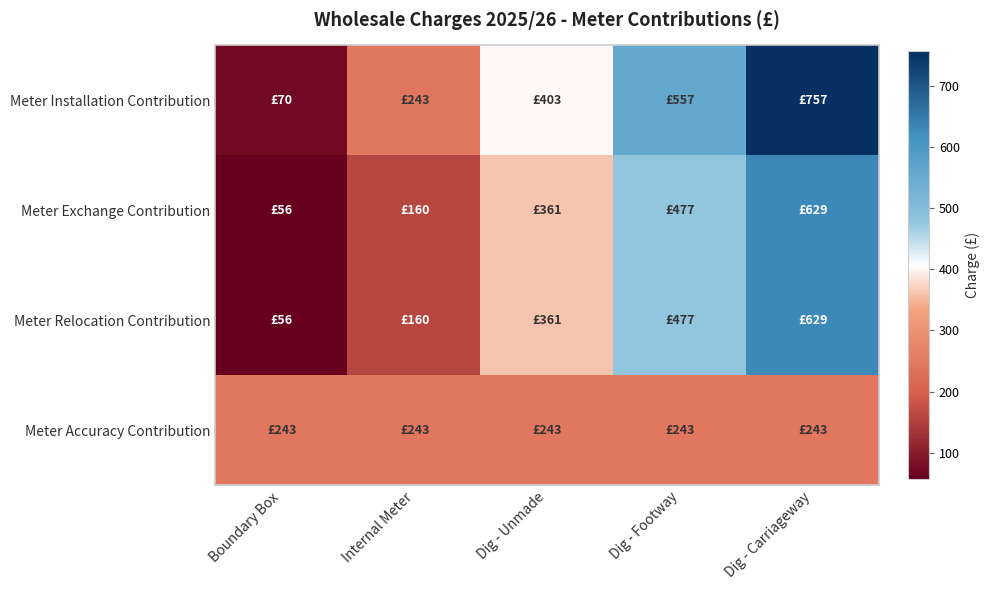

What is the total value across all series at Dig - Footway?

1754